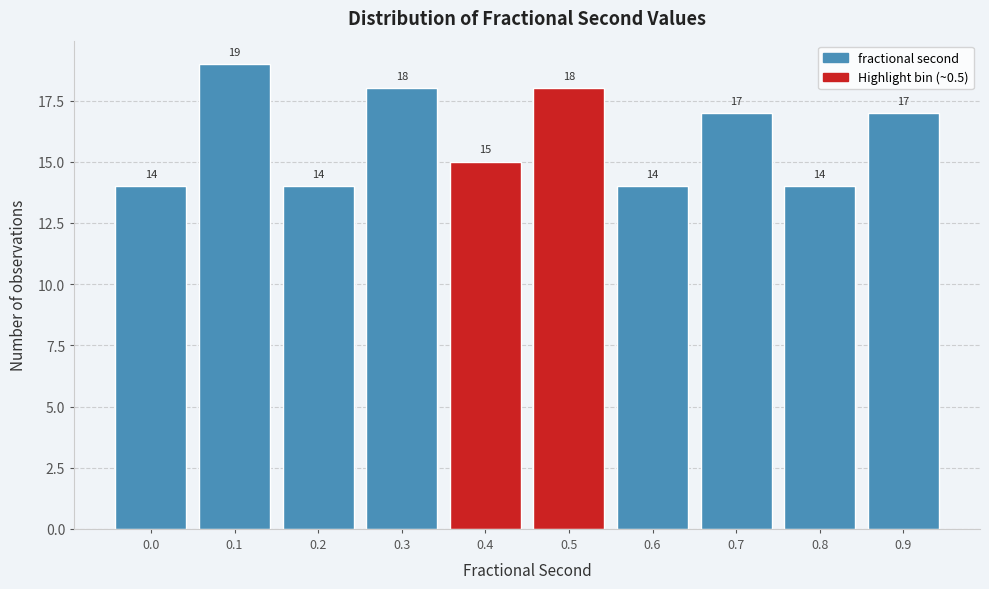

Reading left to right, extract all data points from this chart.

0.0=14	0.1=19	0.2=14	0.3=18	0.4=15	0.5=18	0.6=14	0.7=17	0.8=14	0.9=17